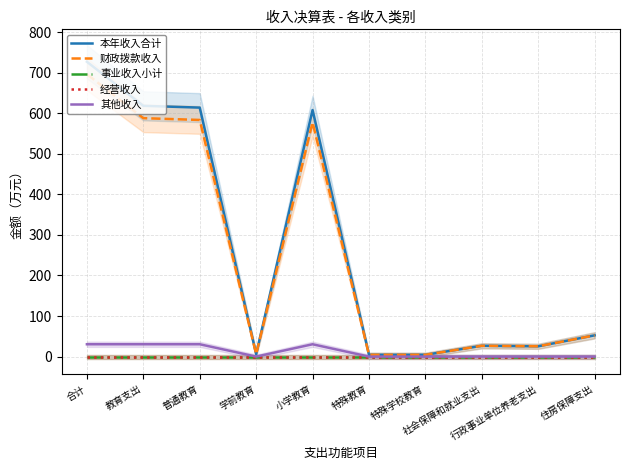

What is the label of the 9th point from the right?

教育支出